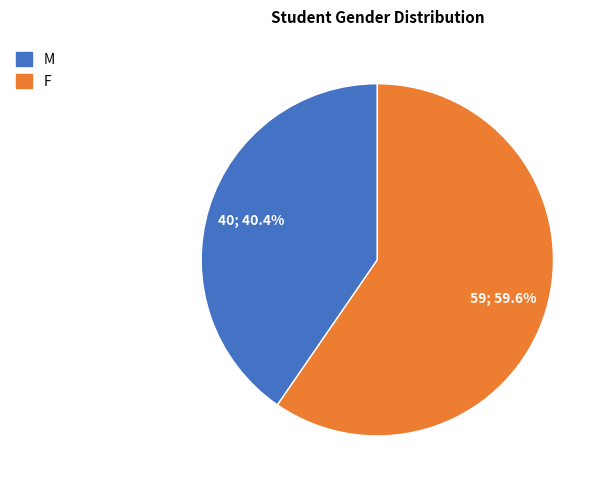

To the nearest percent, what is the combined percentage of F and M?

100%